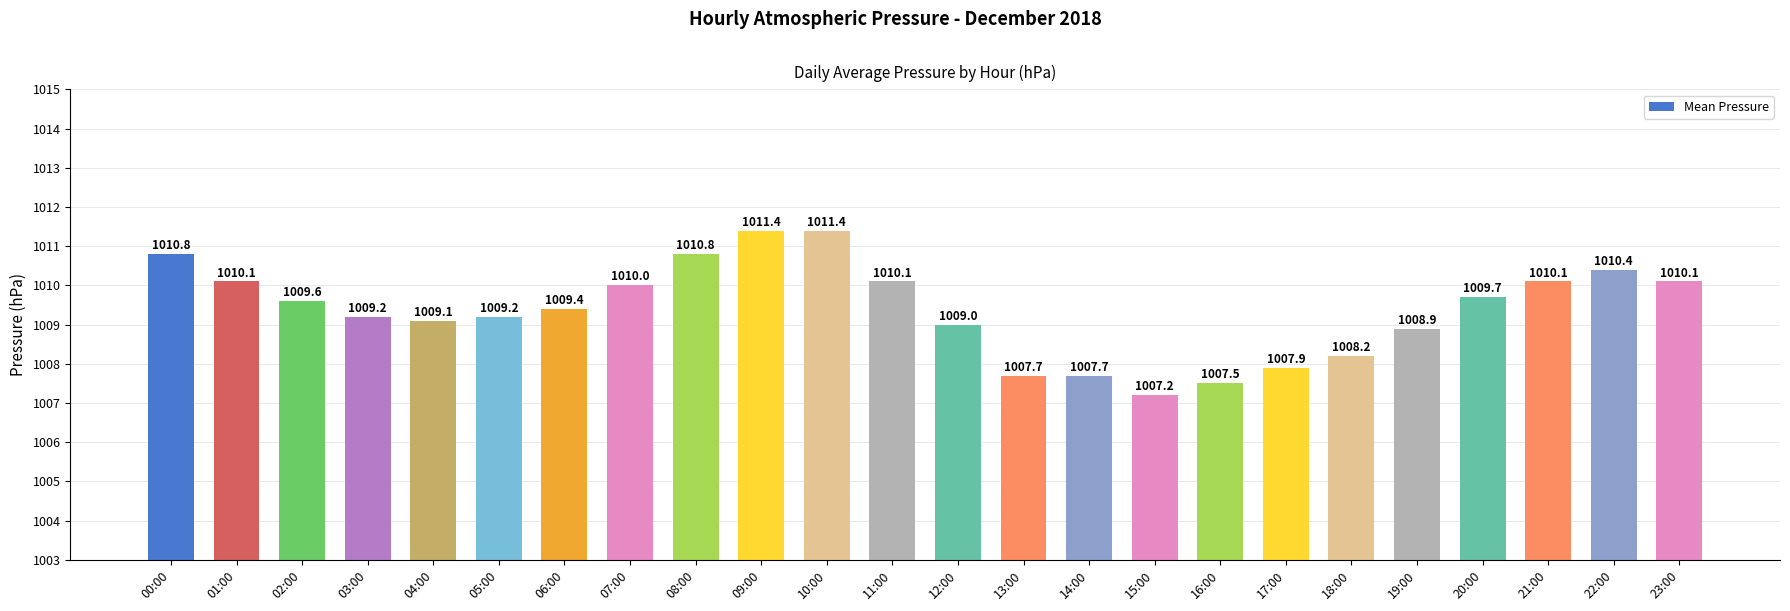

Where does the data first go above 1009?

00:00